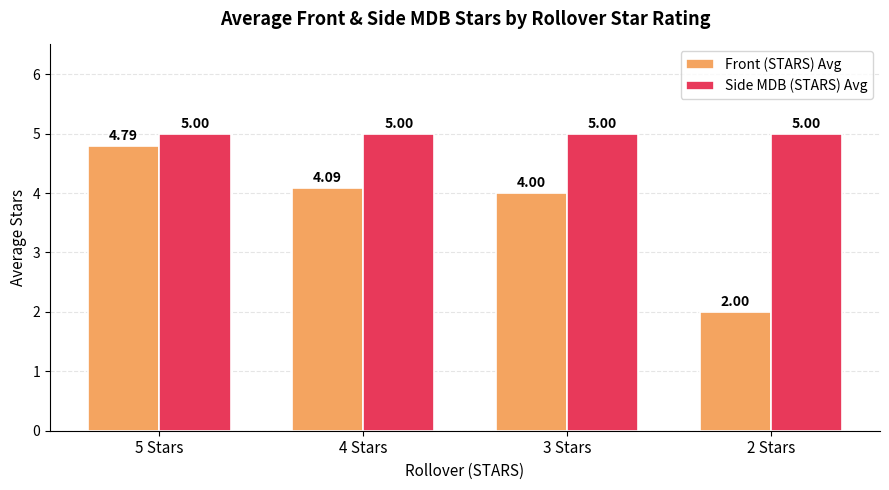

What is the label of the 3rd bar from the left?

3 Stars